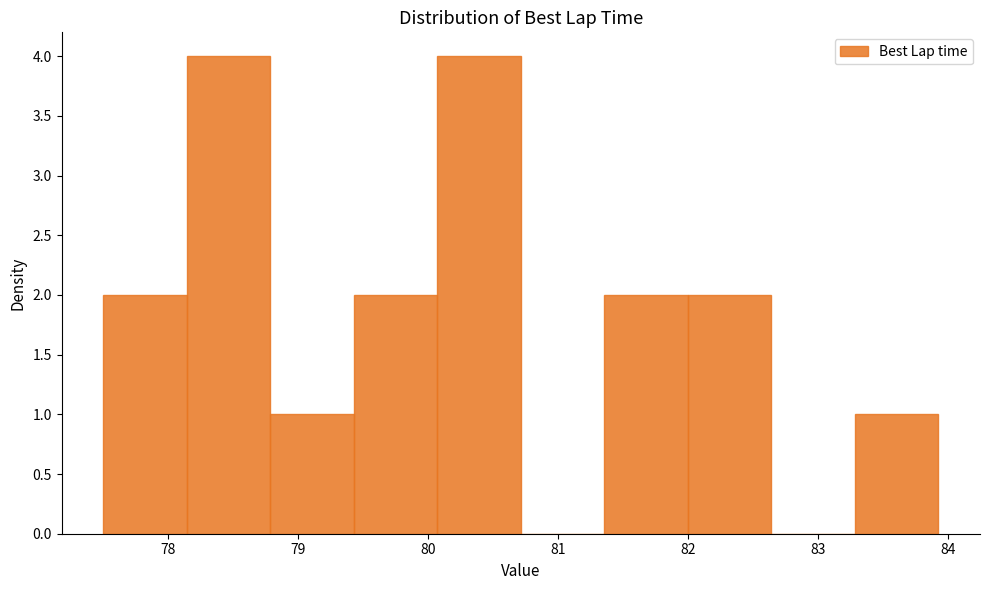

Reading left to right, transcribe this chart: for each bar, give the range it covers on the x-axis and its height. Neither the bar edges nor the heights are printed on the chart, so give them approximately, as read against the axes.

77.5 to 78.1: 2
78.1 to 78.8: 4
78.8 to 79.4: 1
79.4 to 80.1: 2
80.1 to 80.7: 4
80.7 to 81.4: 0
81.4 to 82.0: 2
82.0 to 82.6: 2
82.6 to 83.3: 0
83.3 to 83.9: 1